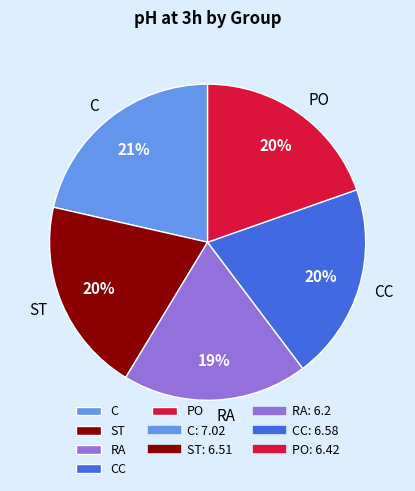

Do RA and ST together represent more than half of the pie?

No